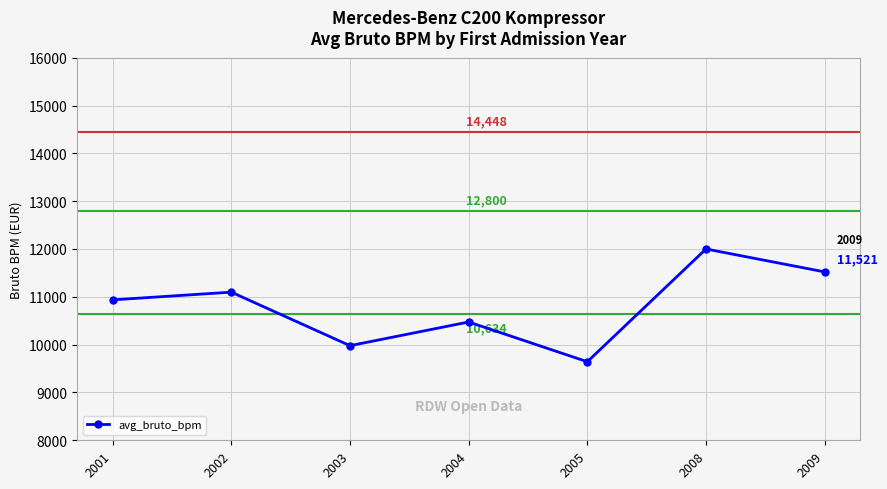

What is the greatest value displayed?

12000.0